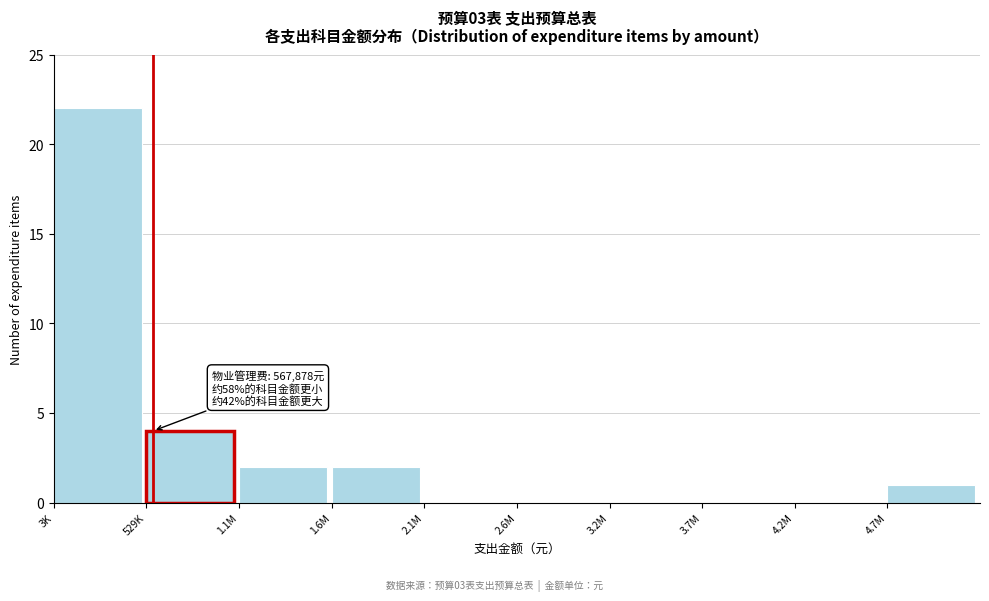

Reading left to right, what are all the values shown in this chart?

3K=22	529K=4	1.1M=2	1.6M=2	2.1M=0	2.6M=0	3.2M=0	3.7M=0	4.2M=0	4.7M=1